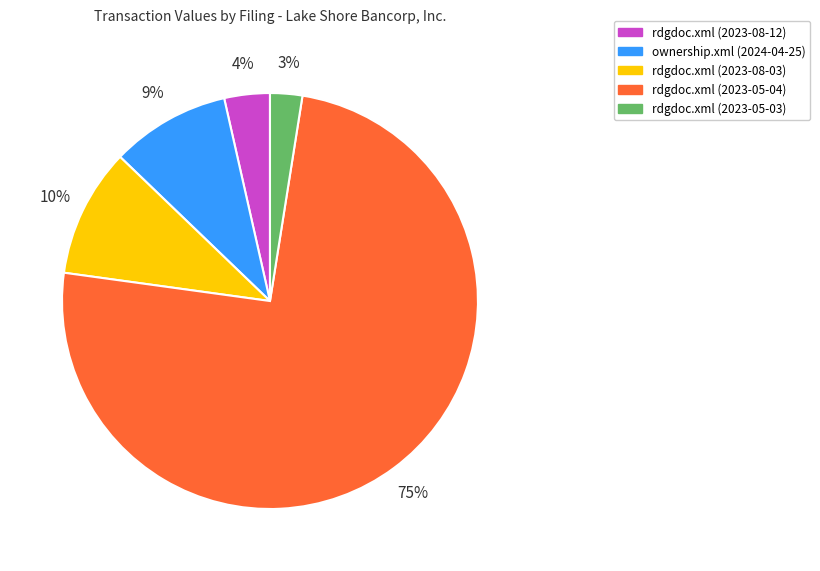

Which category has the smallest portion of the pie?

rdgdoc.xml (2023-05-03)